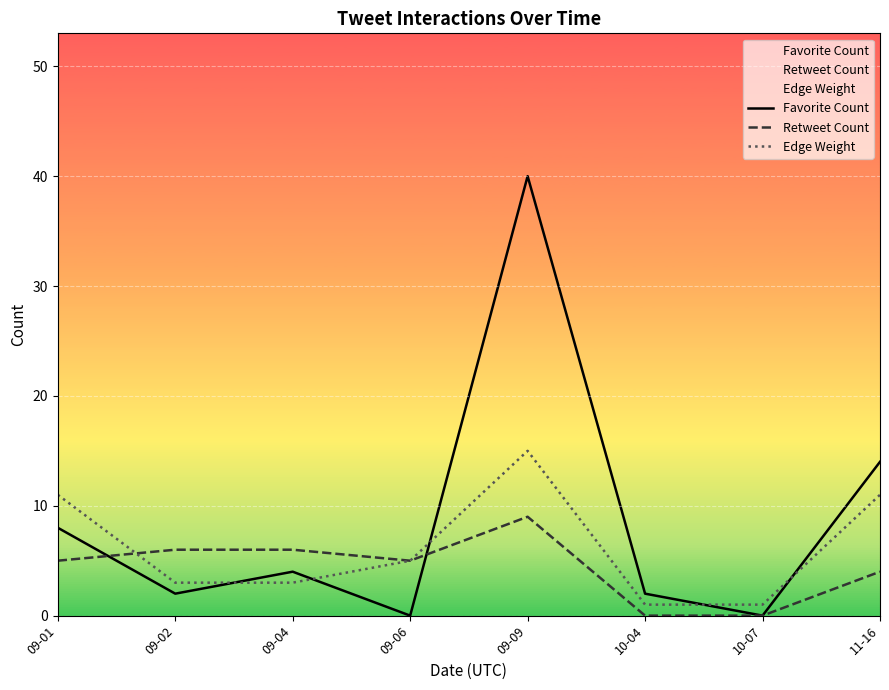

Count the number of data series in this chart.

3